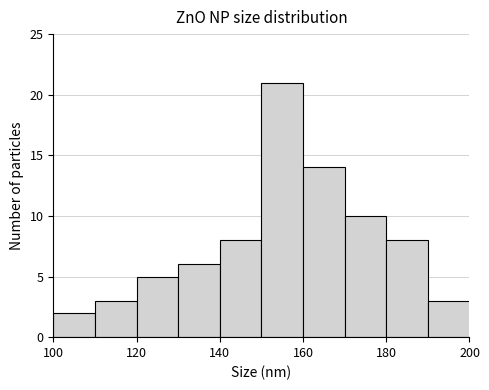

Reading left to right, transcribe this chart: for each bar, give the range it covers on the x-axis and its height. The values are not printed on the chart, so give them approximately, as read against the axis.

100 to 110: 2
110 to 120: 3
120 to 130: 5
130 to 140: 6
140 to 150: 8
150 to 160: 21
160 to 170: 14
170 to 180: 10
180 to 190: 8
190 to 200: 3